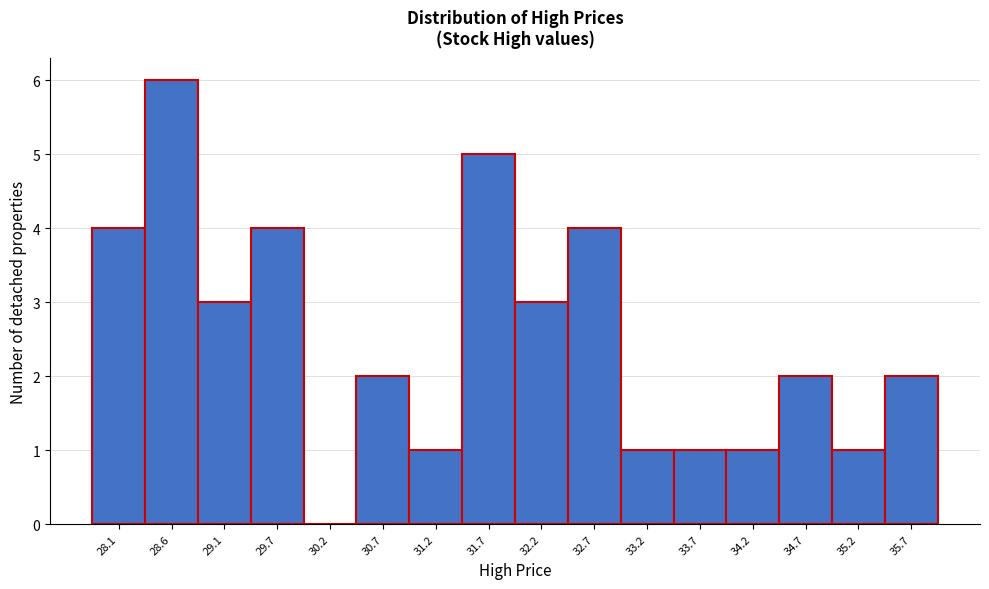

Reading left to right, what are all the values shown in this chart?

28.1=4	28.6=6	29.1=3	29.7=4	30.2=0	30.7=2	31.2=1	31.7=5	32.2=3	32.7=4	33.2=1	33.7=1	34.2=1	34.7=2	35.2=1	35.7=2